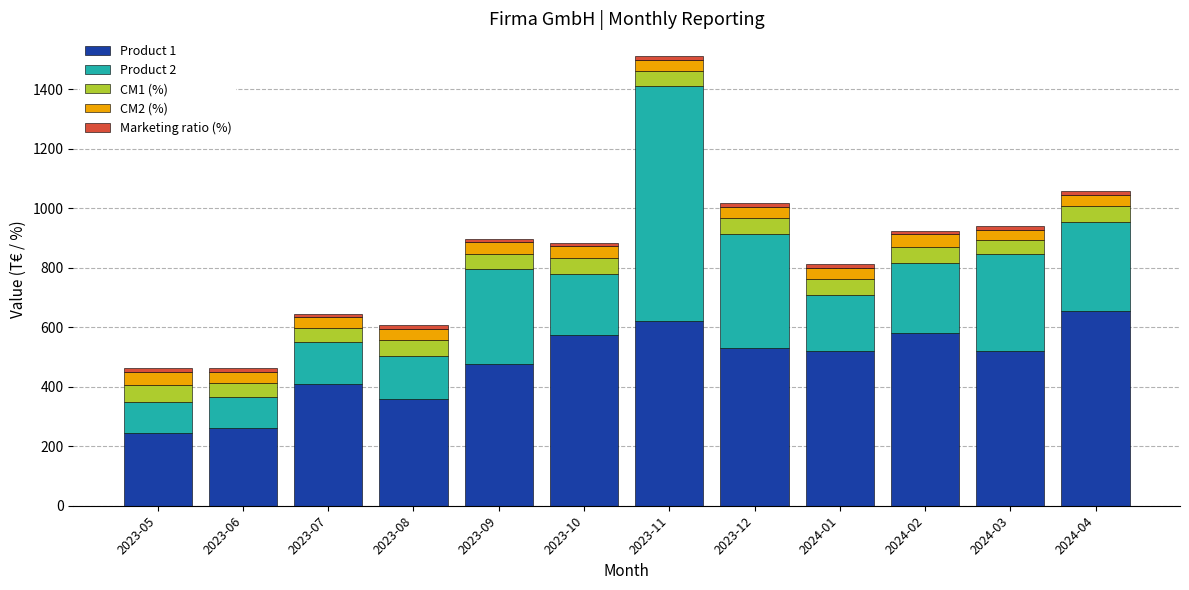

Are the bars grouped side by side (vs. stacked)?

No